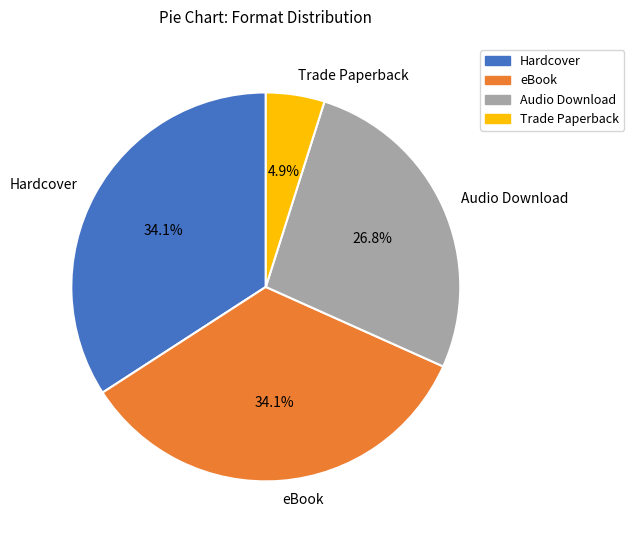

To the nearest percent, what is the difference between the largest and smallest slice percentages?

29%